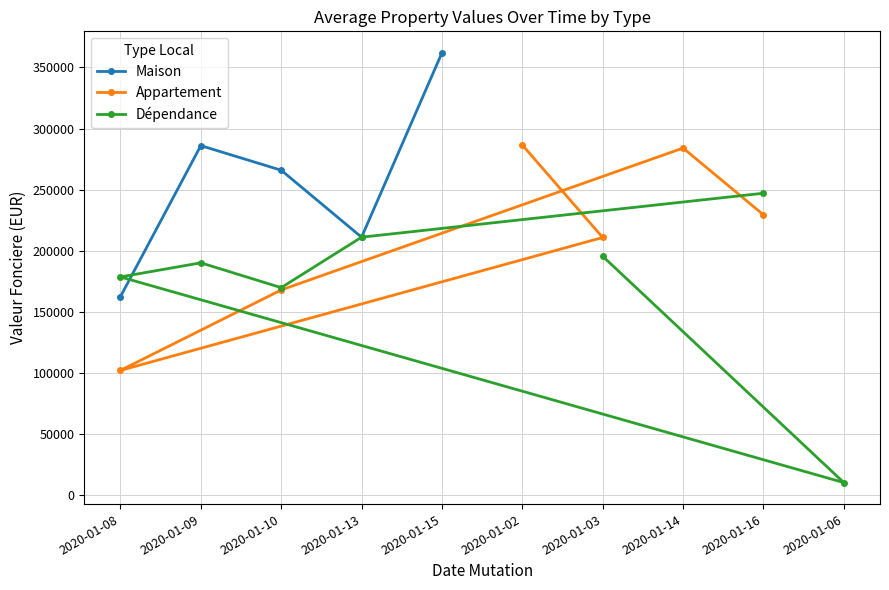

How many series are shown in this chart?

3